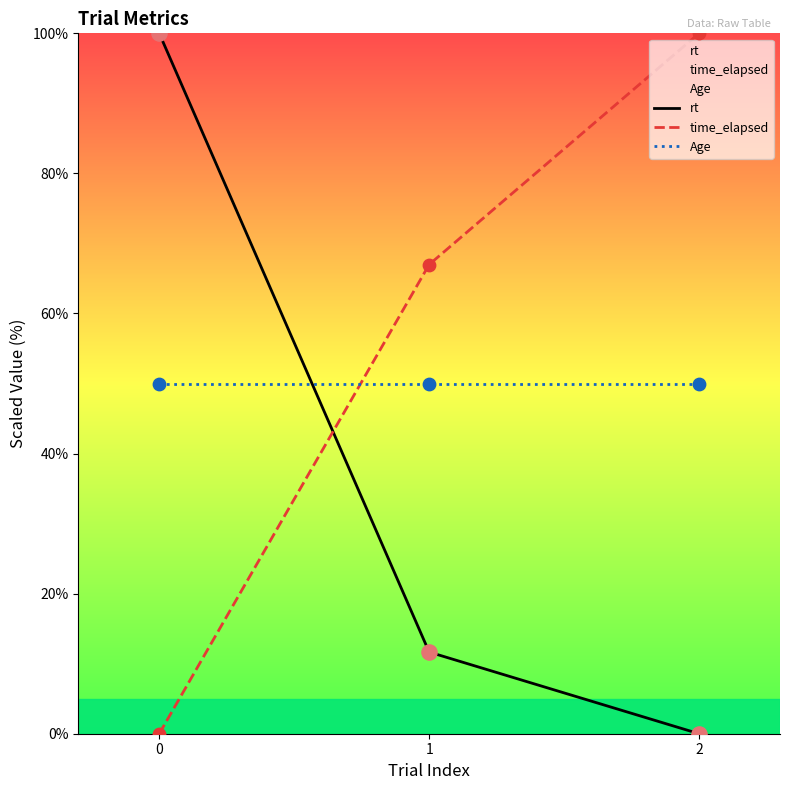

Which series contains the lowest Y value?

rt